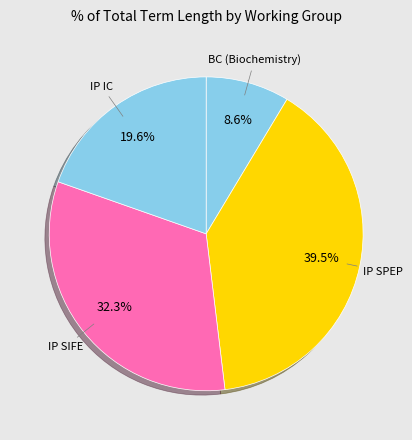

How many segments does this pie chart have?

4